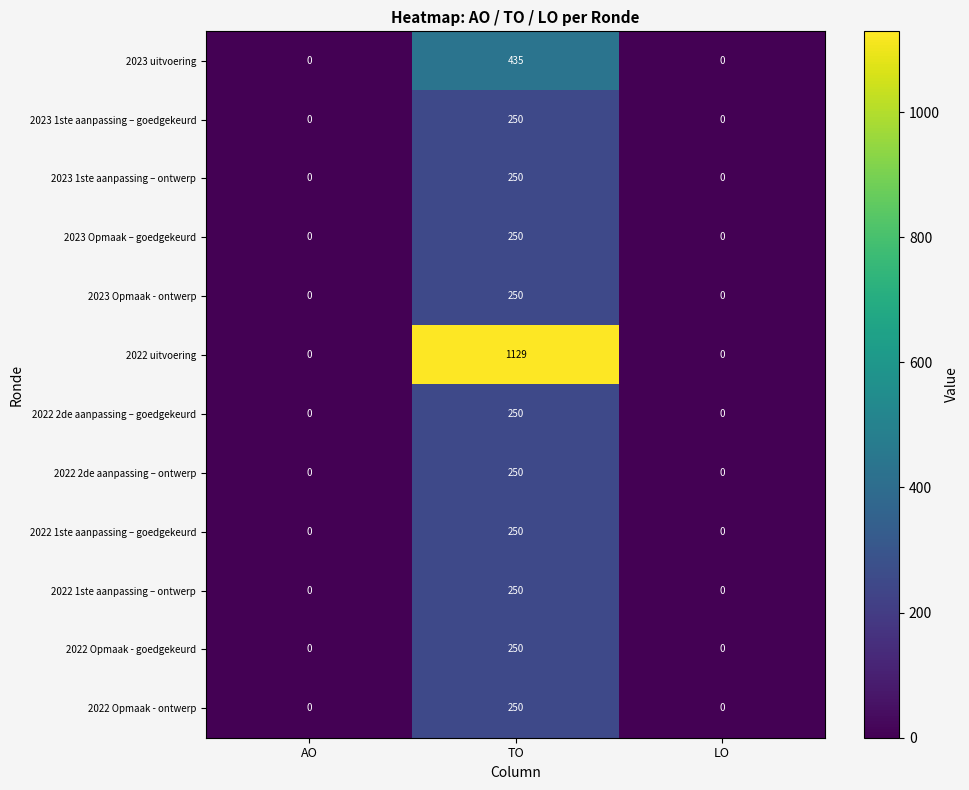

Is it true that 2022 Opmaak - goedgekeurd equals -130 at AO?

False